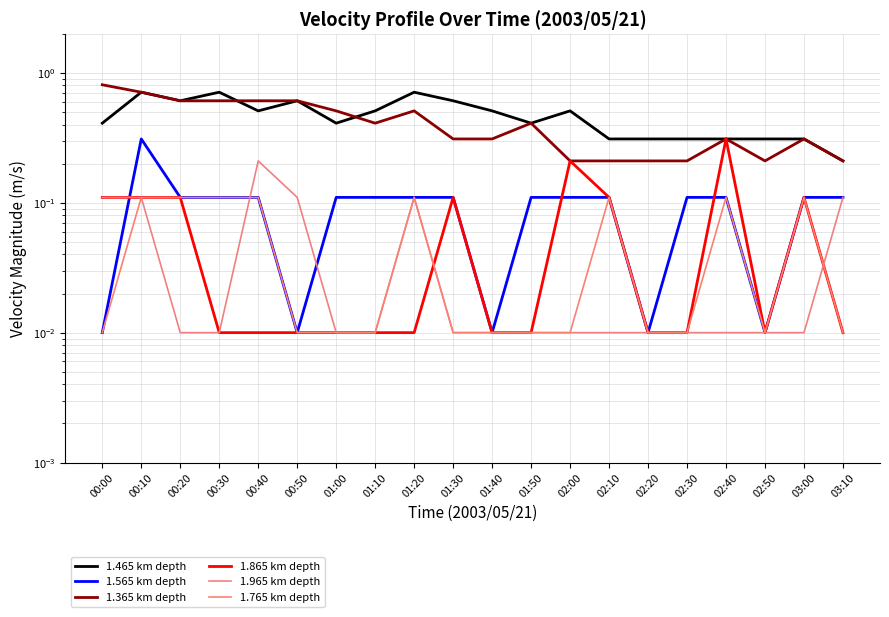

What is the total value across all series at 01:00?

1.1